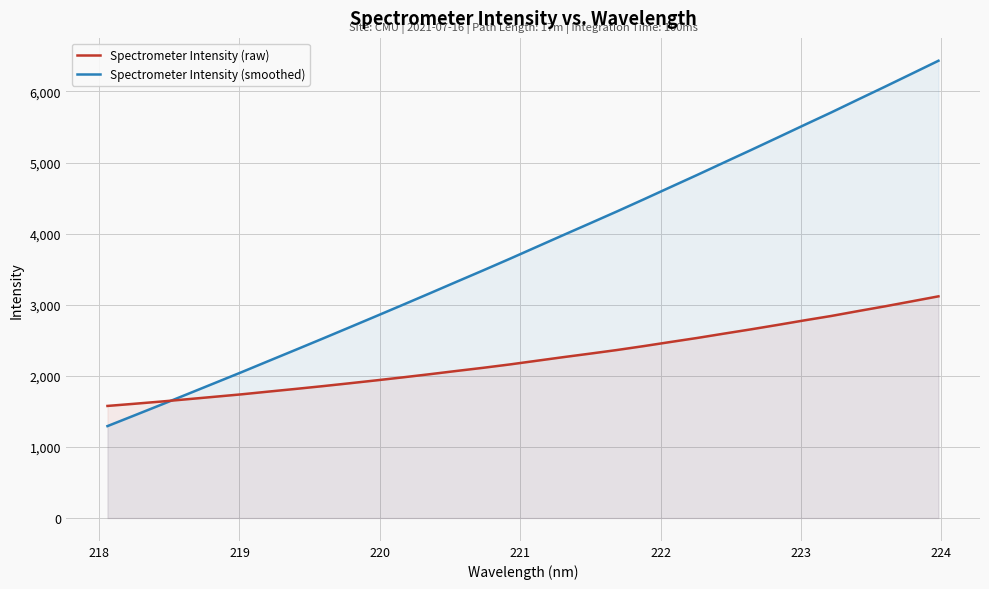

How many lines are shown in the chart?

2